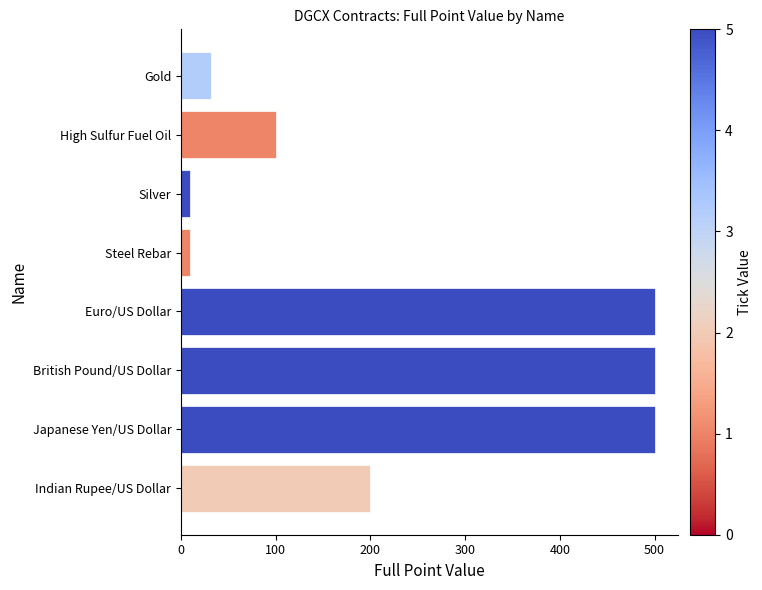

Reading bottom to top, transcribe all the data shown in this chart.

Indian Rupee/US Dollar=200	Japanese Yen/US Dollar=500	British Pound/US Dollar=500	Euro/US Dollar=500	Steel Rebar=10	Silver=10	High Sulfur Fuel Oil=100	Gold=32